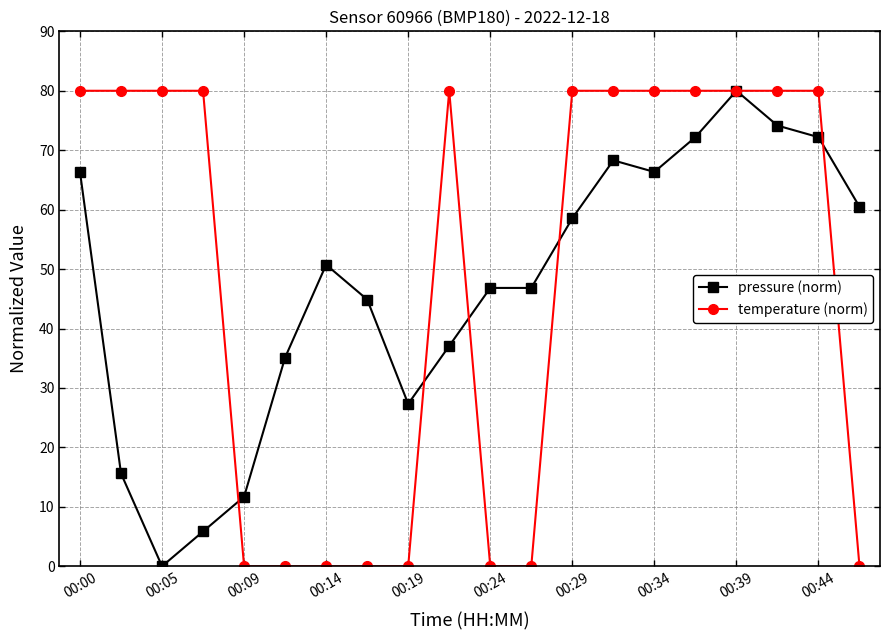

At how many categories does at least one series exceed 24?

19